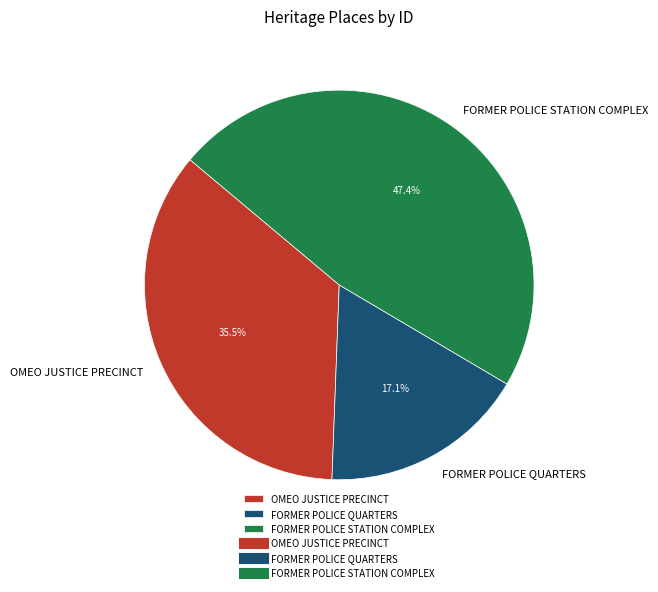

Which slice is the smallest?

FORMER POLICE QUARTERS